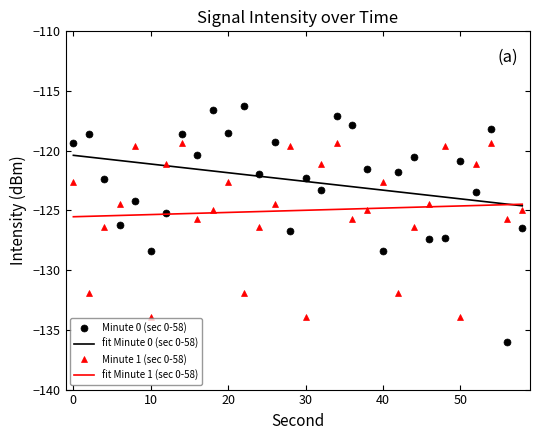

How many intersections are there between Minute 1 (sec 0-58) and Minute 0 (sec 0-58)?

15